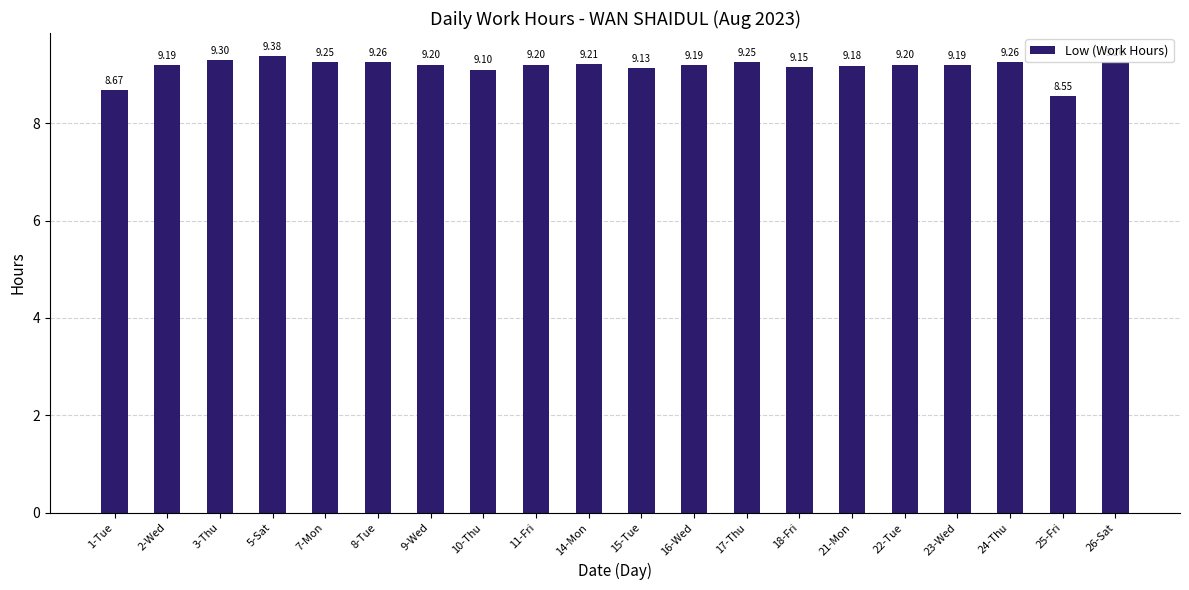

Are the bars horizontal?

No